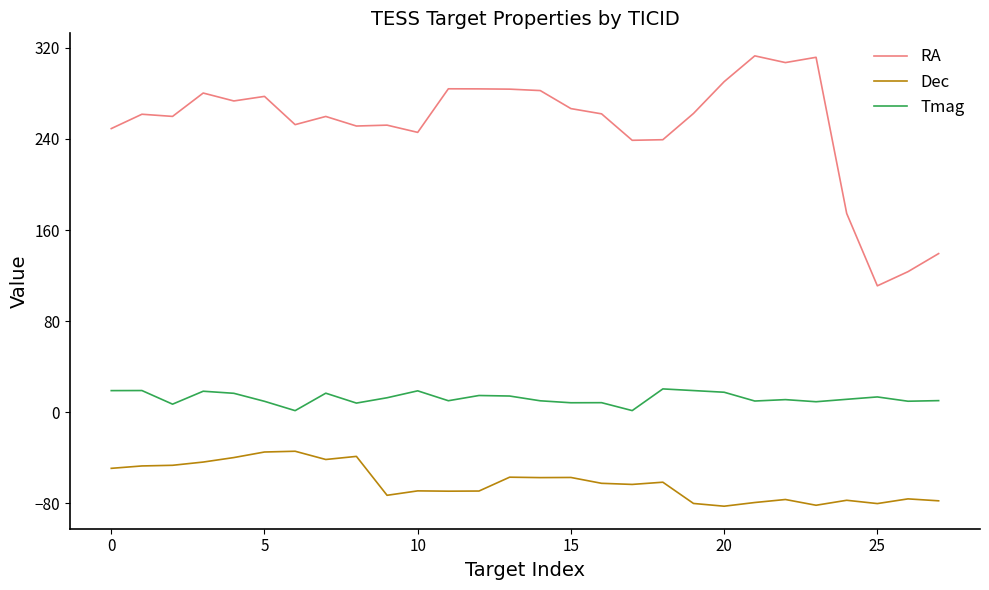

True or false: Tmag and Dec cross at least once.

False